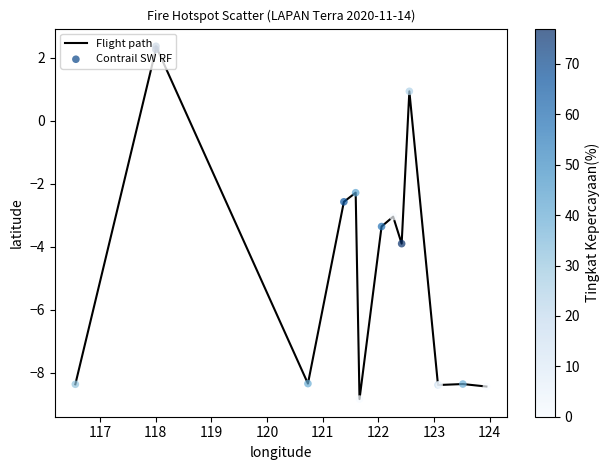

What is the difference between the maximum and minimum values?

11.2